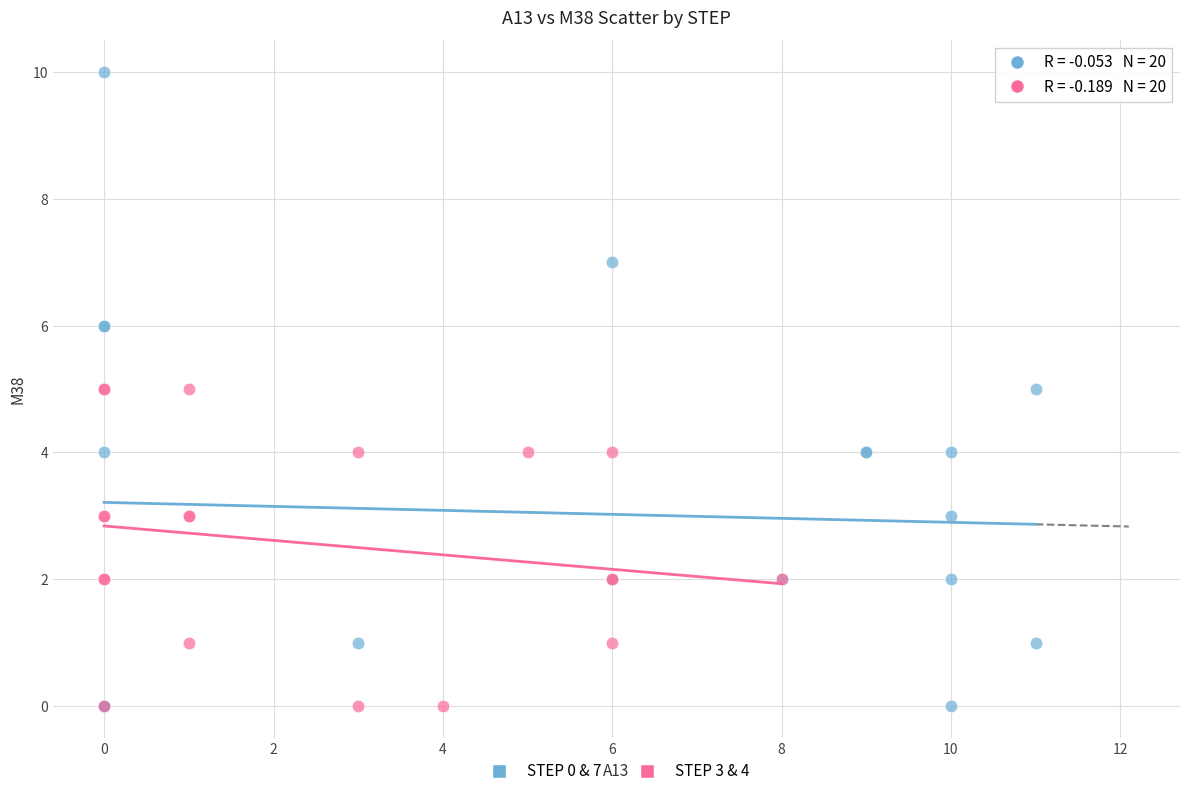

Which series has the largest Y range (max minus min)?

STEP 0 & 7